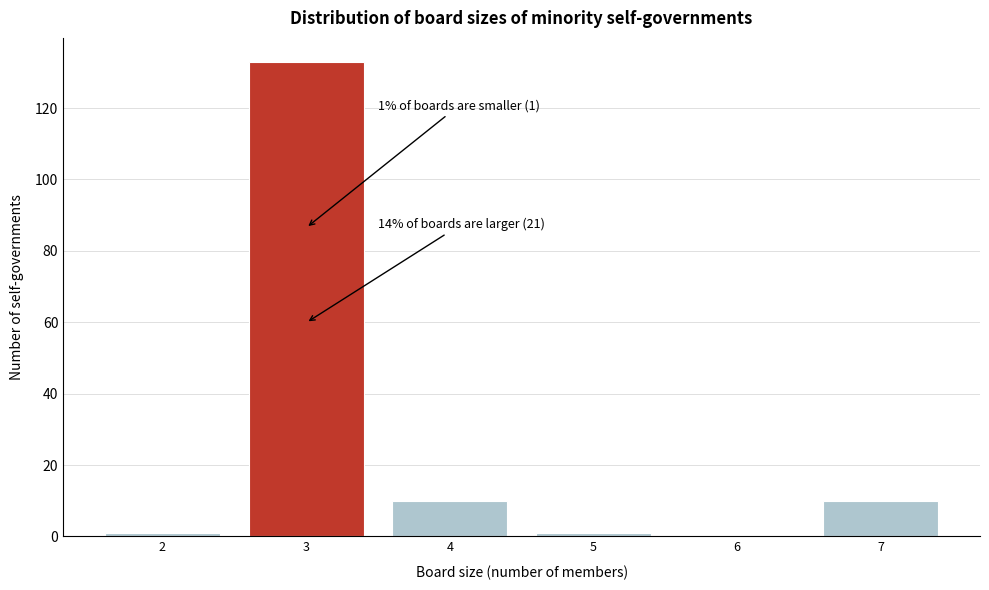

Reading left to right, list all the values displayed in this chart.

2=1	3=133	4=10	5=1	6=0	7=10